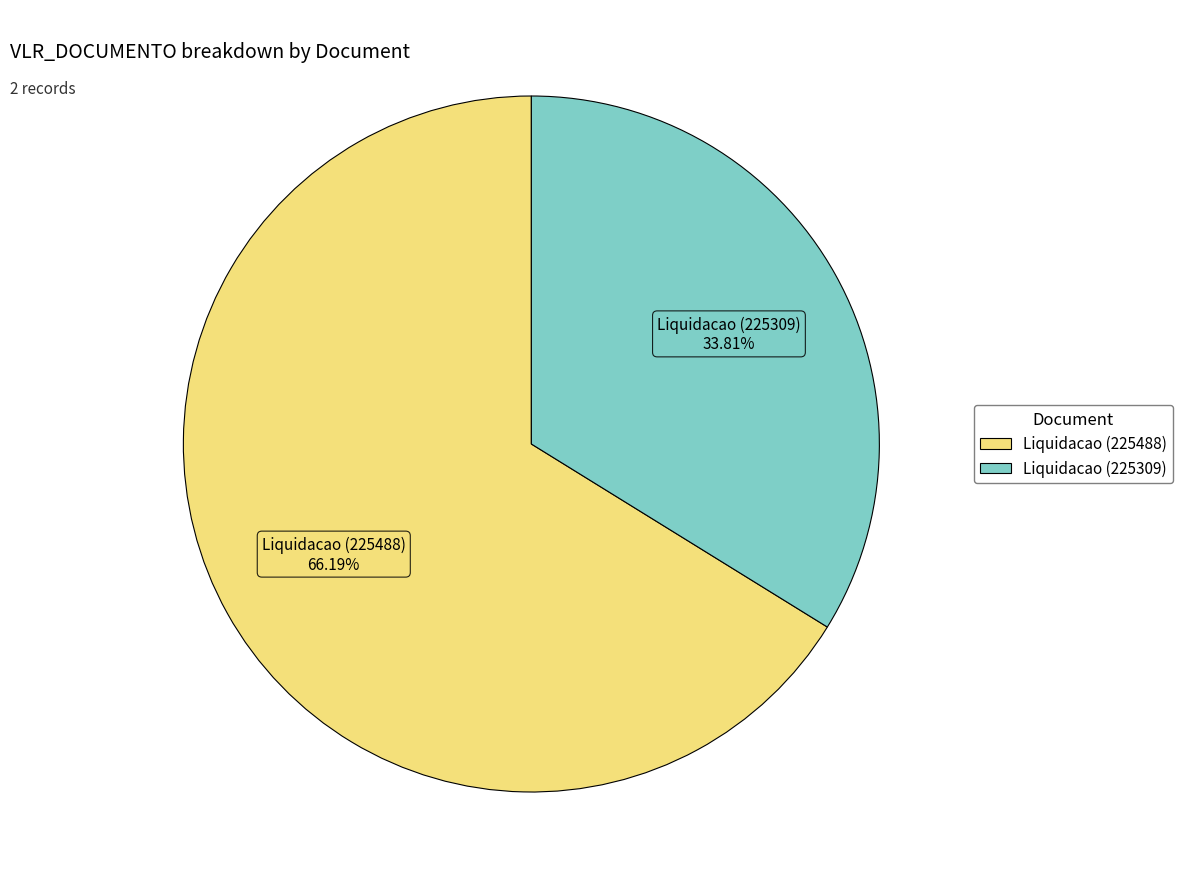

Which slice is the largest?

Liquidacao (225488)